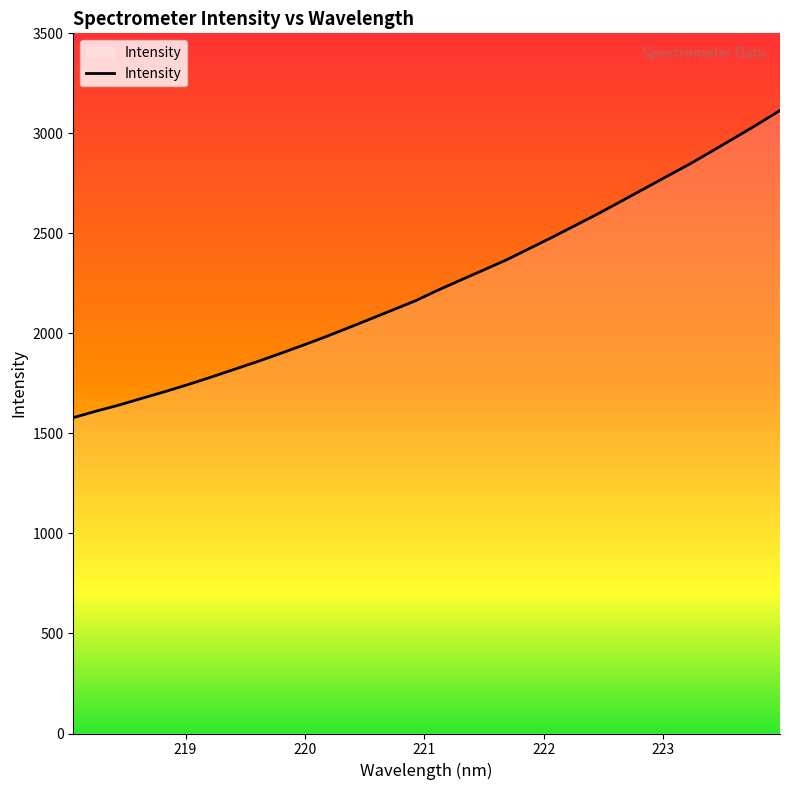

What is the smallest value displayed?

1578.9